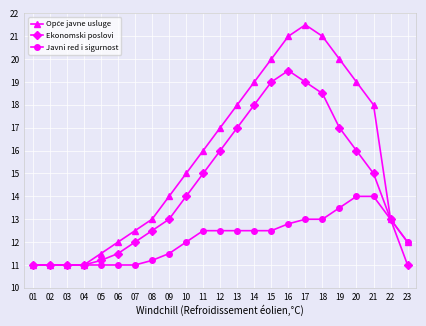

What is the spread (max minus min) of values at 18?

8.0